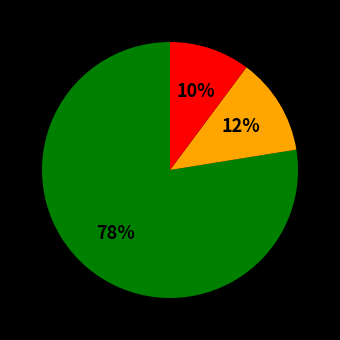

To the nearest percent, what is the average slice percentage?

33%